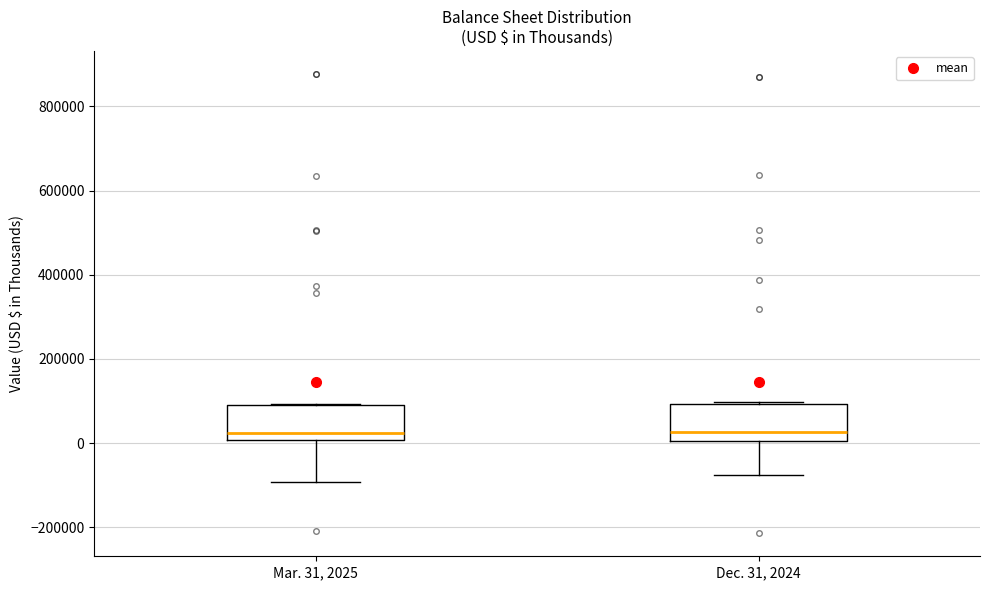

Reading left to right, transcribe this box plot: for each box, give where its median line is, the range the box spans, and where its two whiskers end, as read against the y-axis. The values are not printed on the chart, so give them approximately, as read against the axis.

Mar. 31, 2025: median 20000, box 0 to 100000, whiskers -100000 to 100000
Dec. 31, 2024: median 20000, box 0 to 100000, whiskers -80000 to 100000